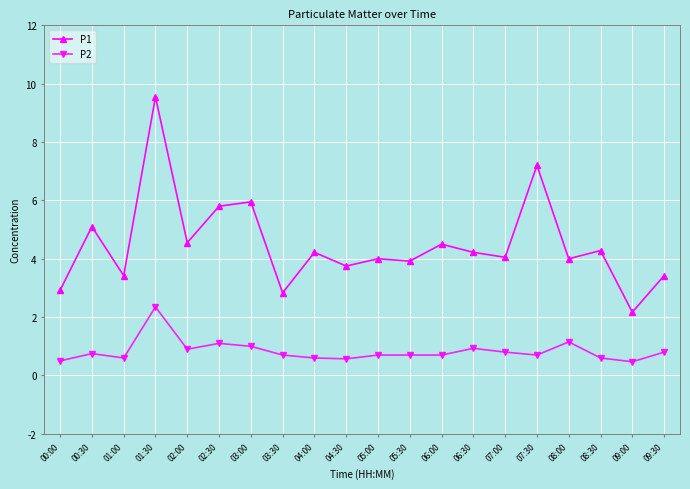

At which category does P2 reach its first local peak?

00:30